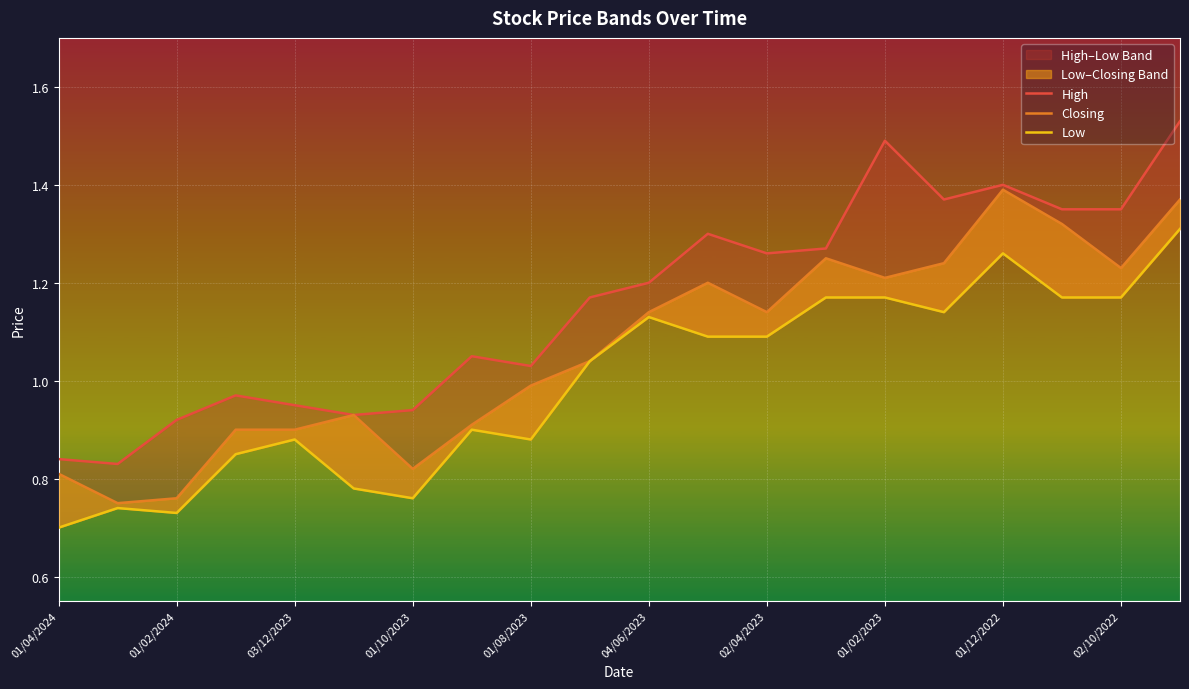

Reading right to left, what are all the values shown in this chart?

High: 1.5	1.4	1.4	1.4	1.4	1.5	1.3	1.3	1.3	1.2	1.2	1.0	1.1	0.9	0.9	0.9	1.0	0.9	0.8	0.8
Closing: 1.4	1.2	1.3	1.4	1.2	1.2	1.2	1.1	1.2	1.1	1.0	1.0	0.9	0.8	0.9	0.9	0.9	0.8	0.8	0.8
Low: 1.3	1.2	1.2	1.3	1.1	1.2	1.2	1.1	1.1	1.1	1.0	0.9	0.9	0.8	0.8	0.9	0.8	0.7	0.7	0.7